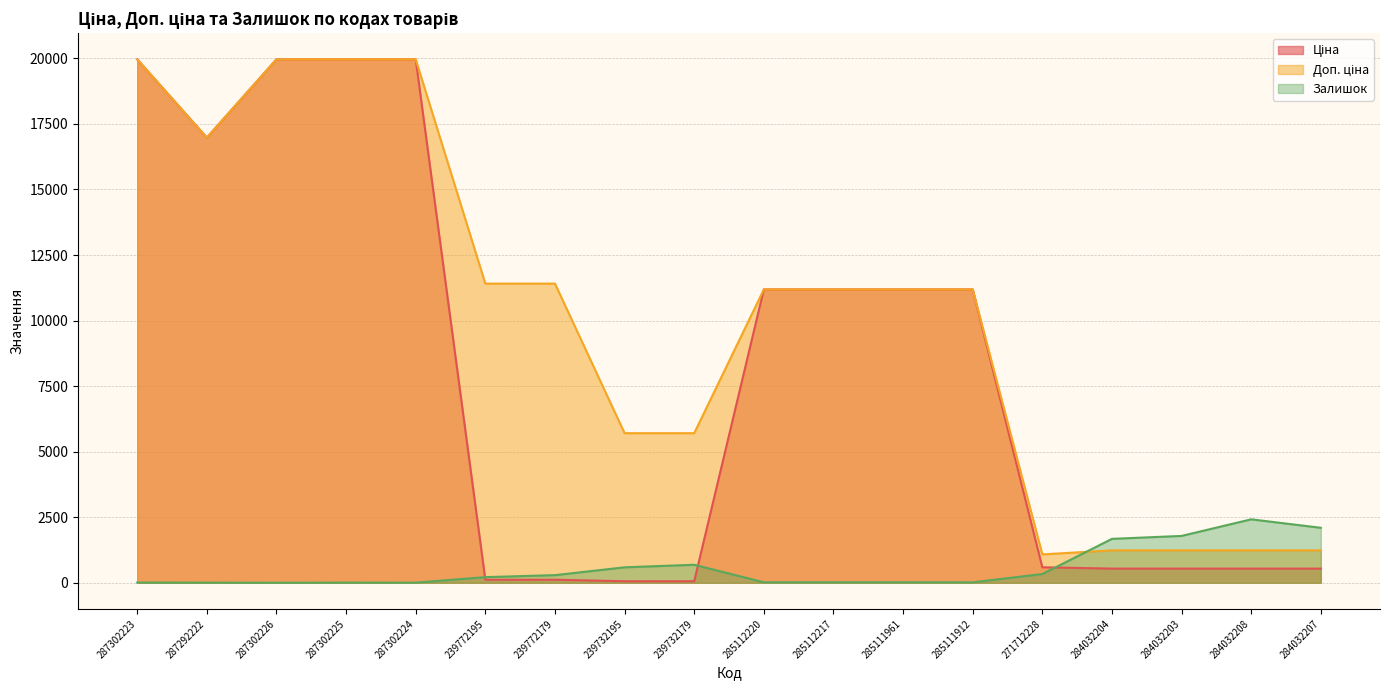

What are all the series names shown in the legend?

Ціна, Доп. ціна, Залишок